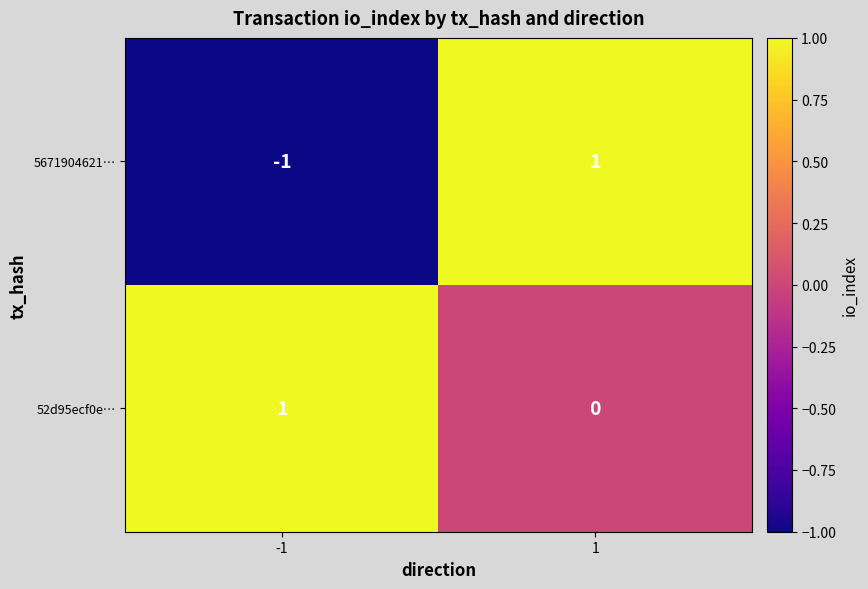

At how many categories does at least one series exceed 0?

2